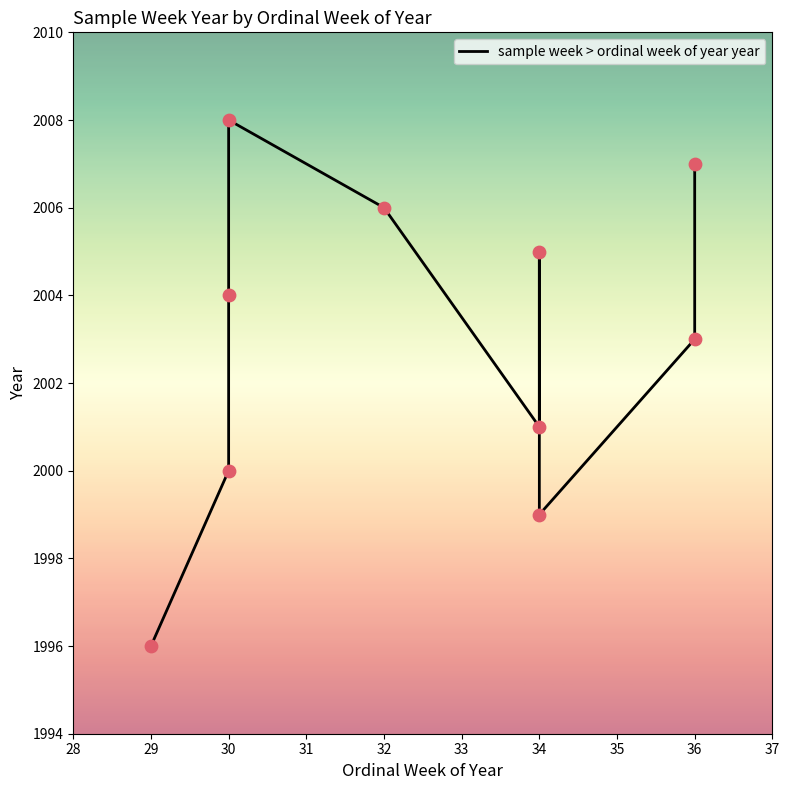

What is the change in value from 29 to 34?

+9